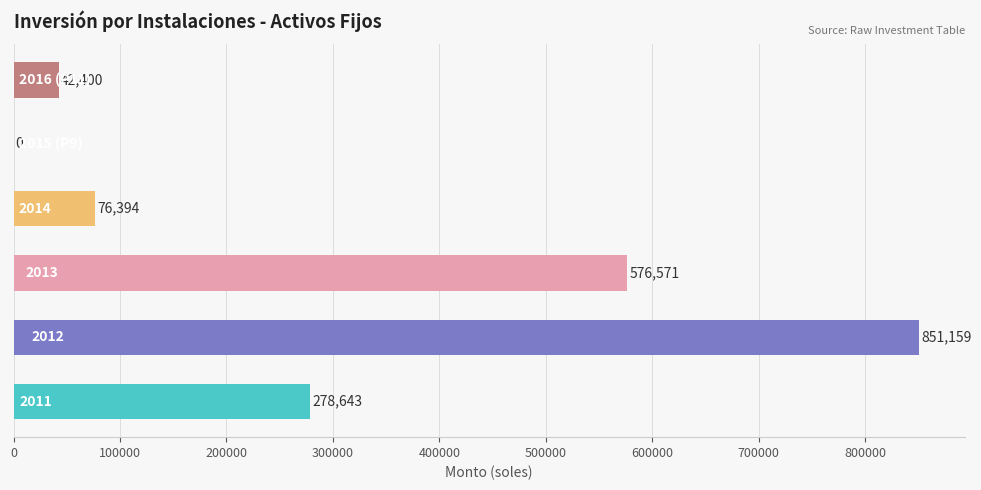

What is the maximum value shown in the chart?

851158.8